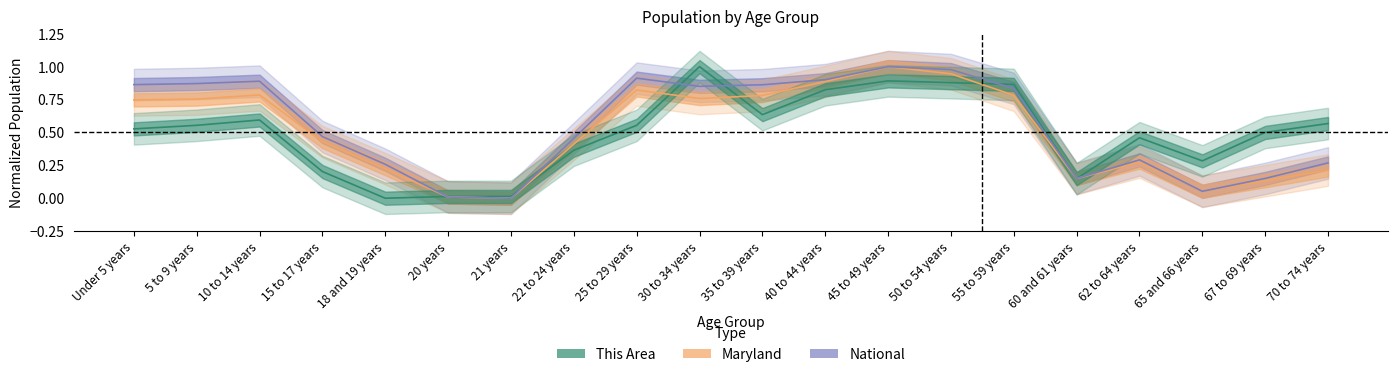

What is the sum of the This Area values at 15 to 17 years and 35 to 39 years?

0.8